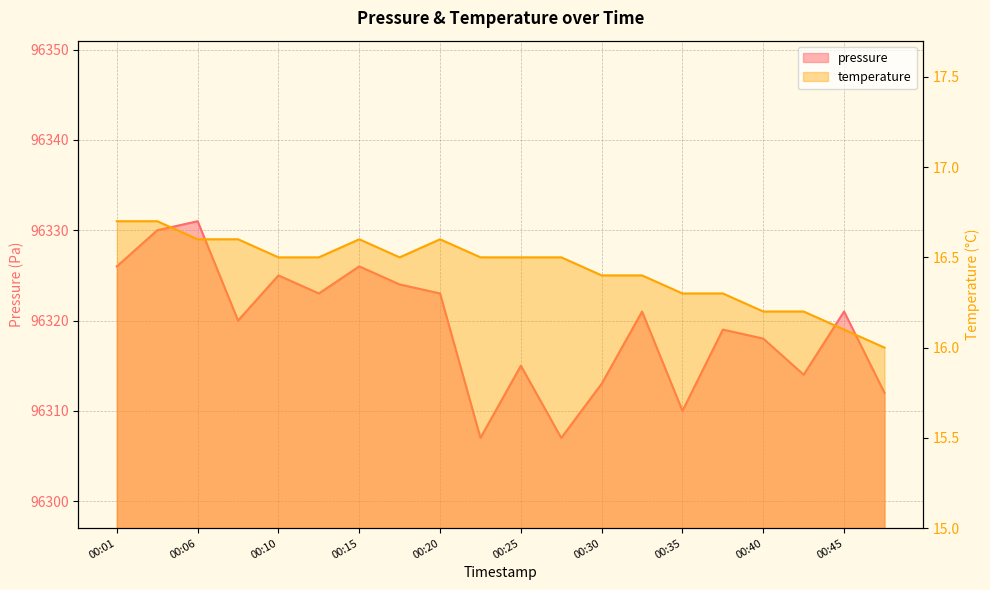

List the labels in order of temperature value, smallest first.

00:48, 00:45, 00:40, 00:42, 00:35, 00:37, 00:30, 00:32, 00:10, 00:13, 00:18, 00:23, 00:25, 00:27, 00:06, 00:08, 00:15, 00:20, 00:01, 00:03